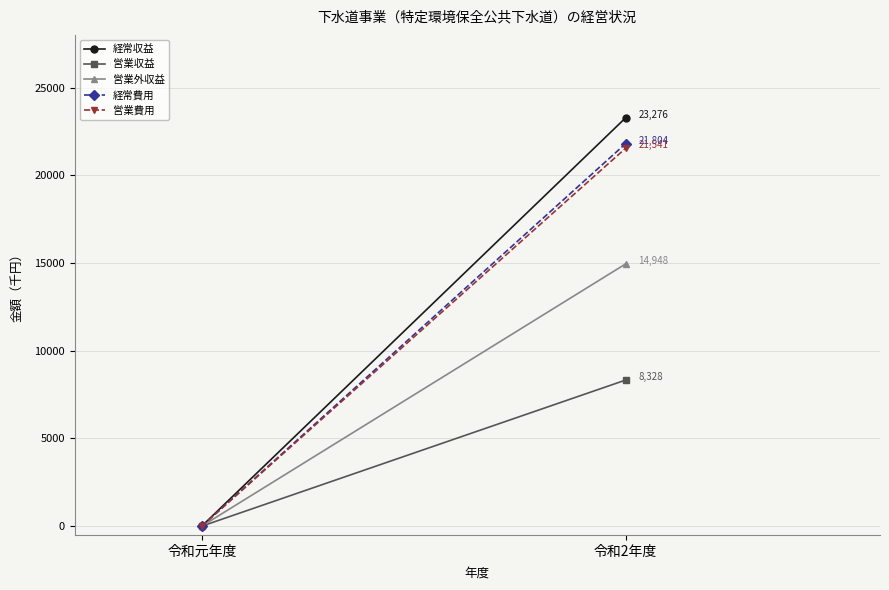

The 営業収益 series shows -4064 at 令和元年度. True or false?

False